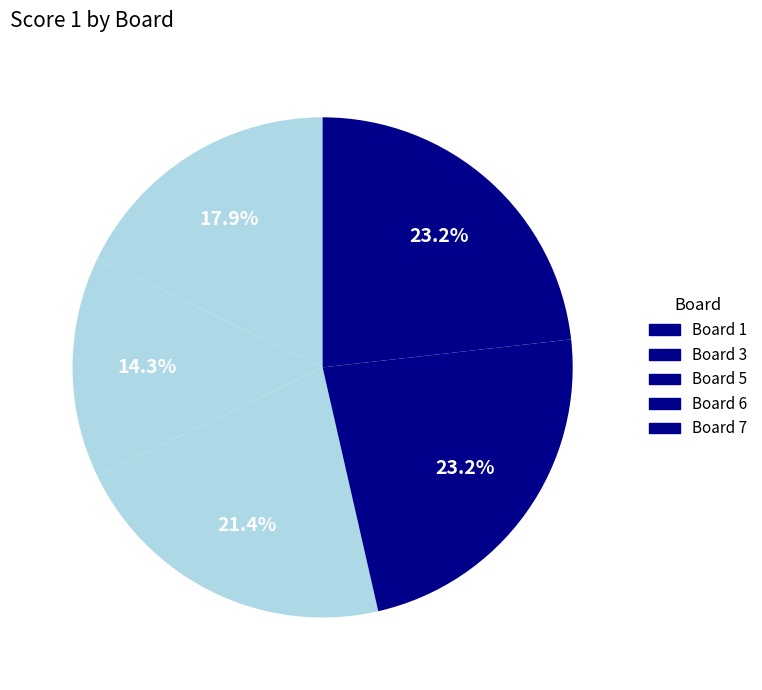

Is there any slice that represents more than half of the pie?

No